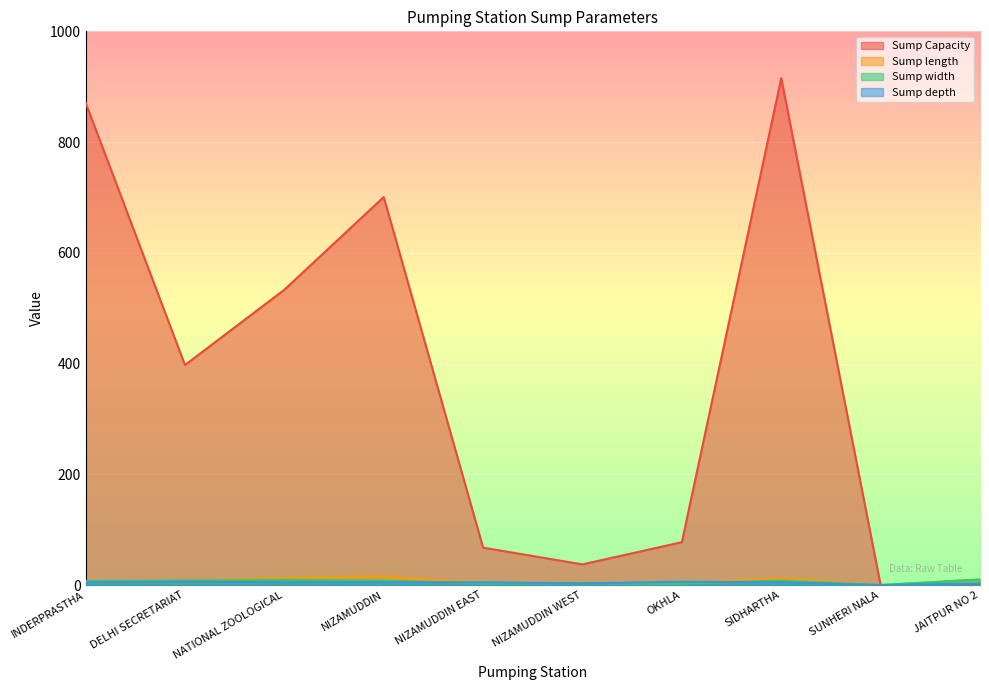

List the series in order of their peak value, highest first.

Sump Capacity, Sump length, Sump width, Sump depth